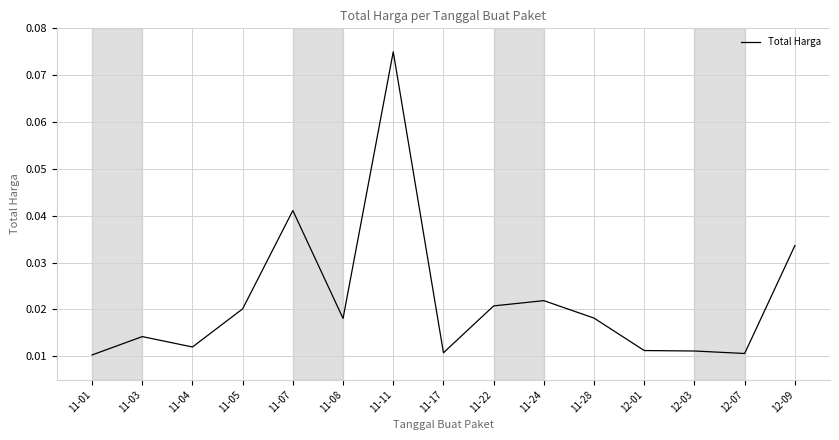

How many values are between 0 and 1?

15